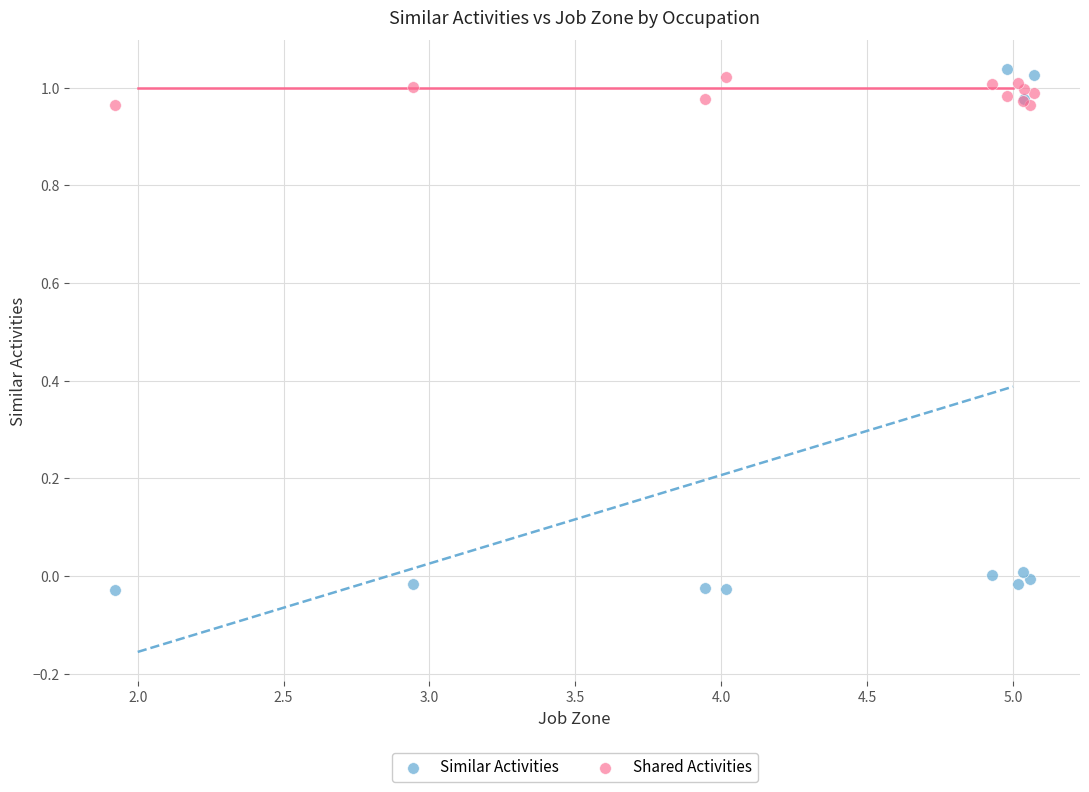

Which series contains the highest Y value?

Similar Activities